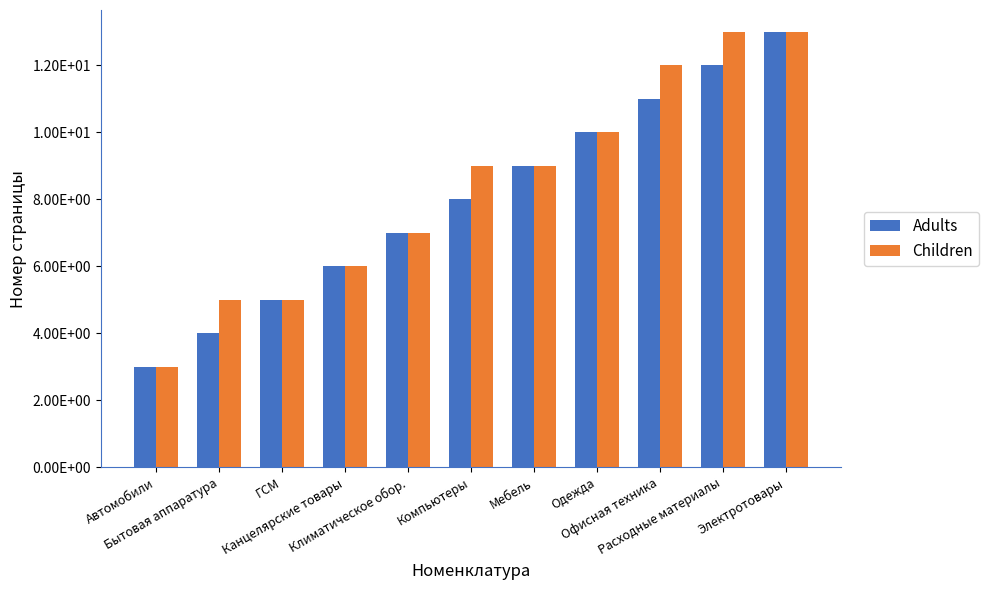

Reading left to right, transcribe all the data shown in this chart.

Adults: Автомобили=3	Бытовая аппаратура=4	ГСМ=5	Канцелярские товары=6	Климатическое обор.=7	Компьютеры=8	Мебель=9	Одежда=10	Офисная техника=11	Расходные материалы=12	Электротовары=13
Children: Автомобили=3	Бытовая аппаратура=5	ГСМ=5	Канцелярские товары=6	Климатическое обор.=7	Компьютеры=9	Мебель=9	Одежда=10	Офисная техника=12	Расходные материалы=13	Электротовары=13